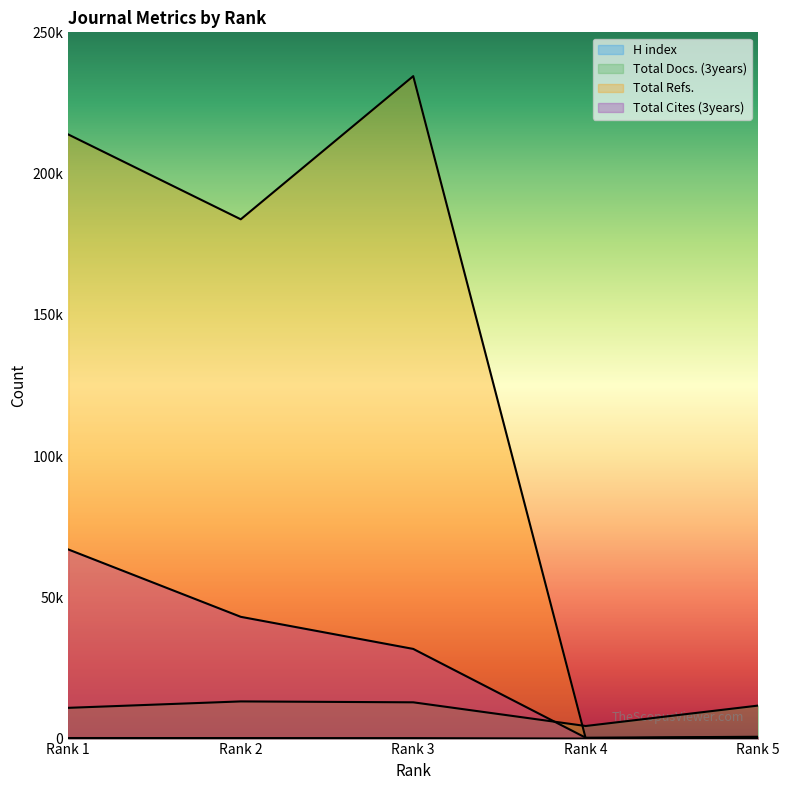

Is it true that Total Refs. equals 516 at Rank 5?

True